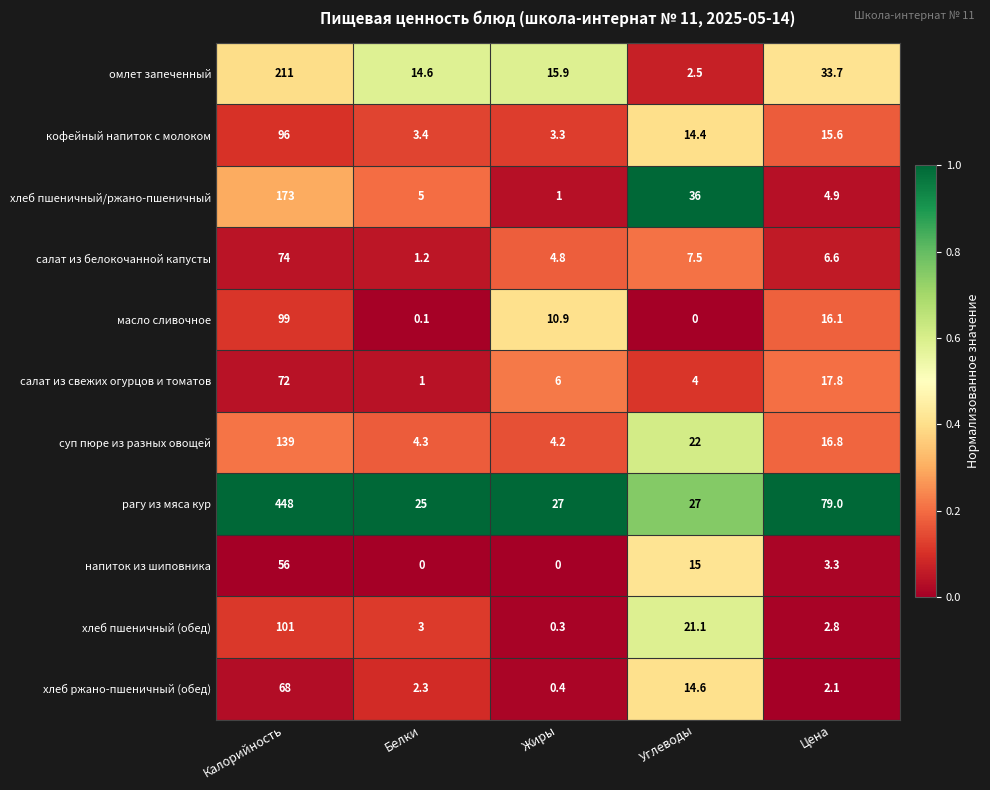

What is the average value of the напиток из шиповника series?

14.9